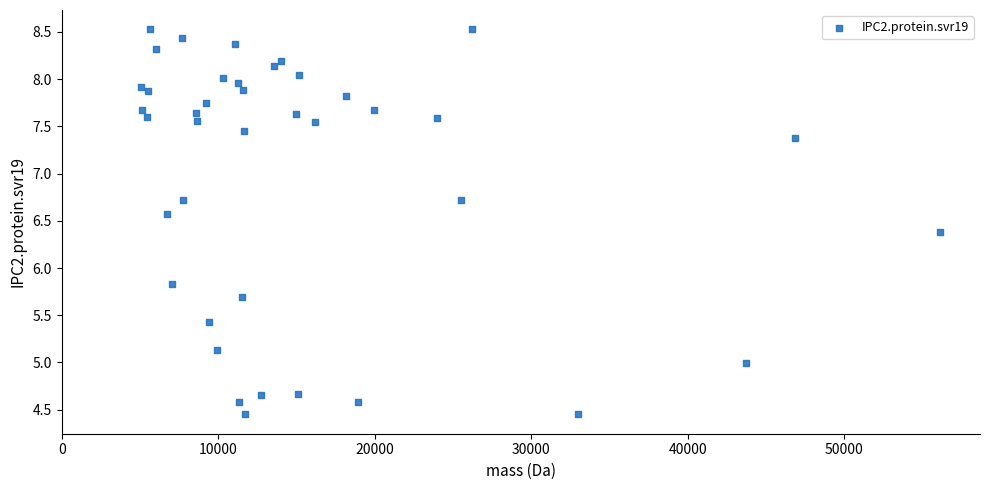

What Y value in the scatter plot is closest to 6?

5.8